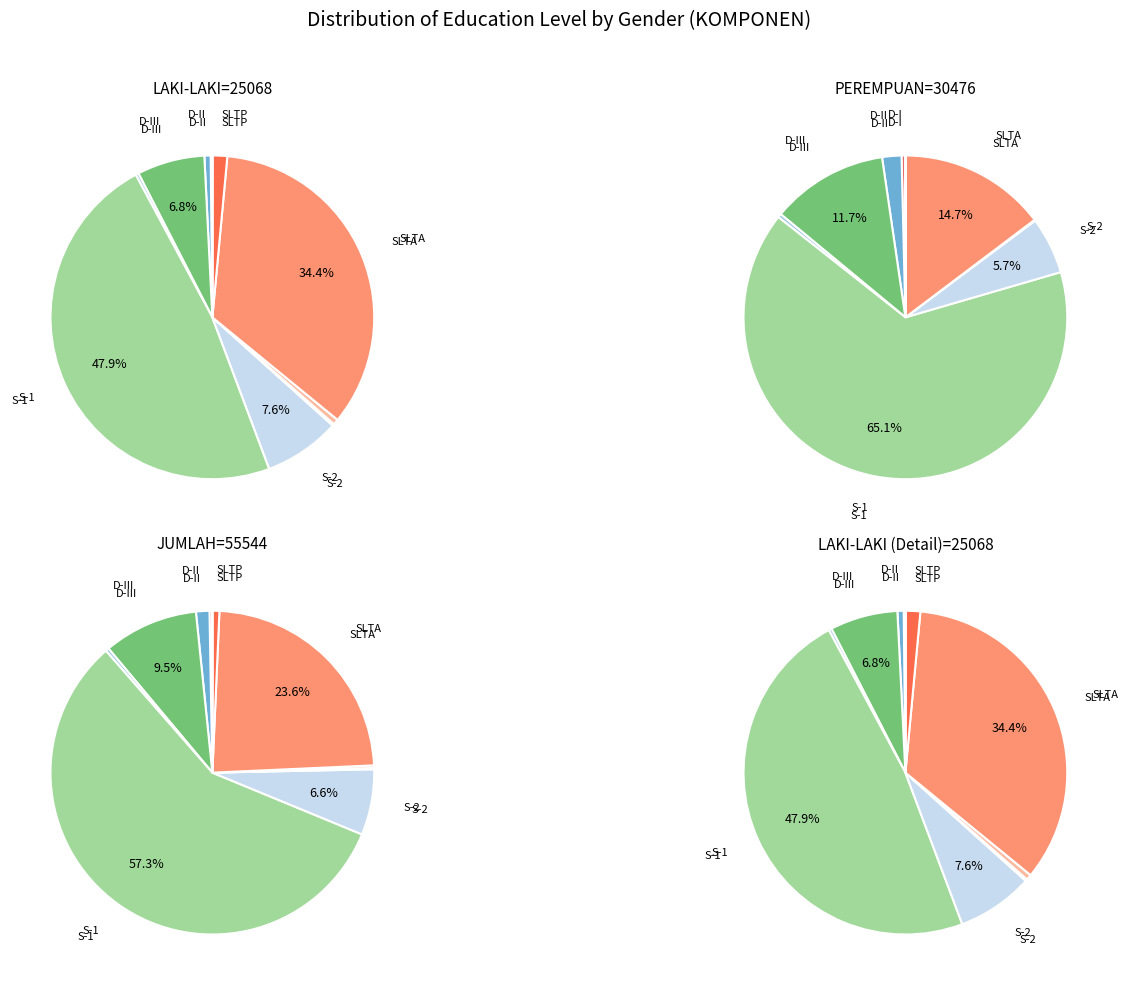

Is the sum of S-2 and D-IV greater than half?

No